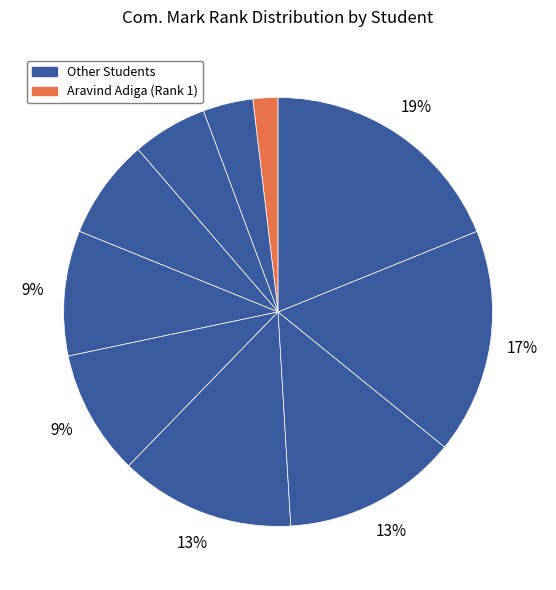

How many slices are in this pie chart?

10